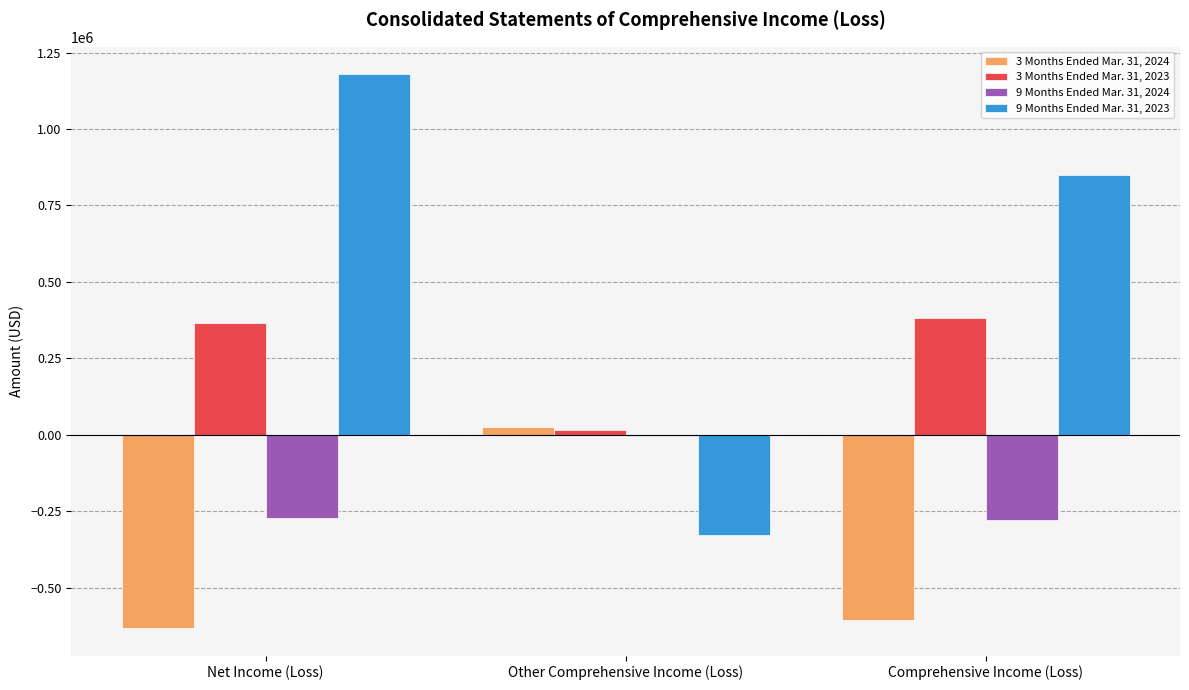

At which category does the chart reach its peak across all series?

Net Income (Loss)